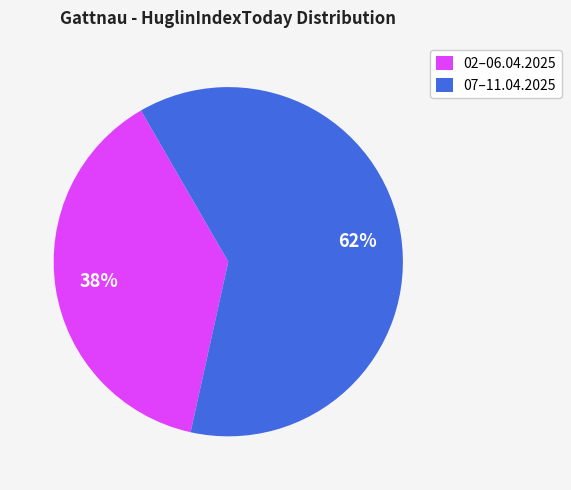

Is the sum of 07–11.04.2025 and 02–06.04.2025 greater than half?

Yes